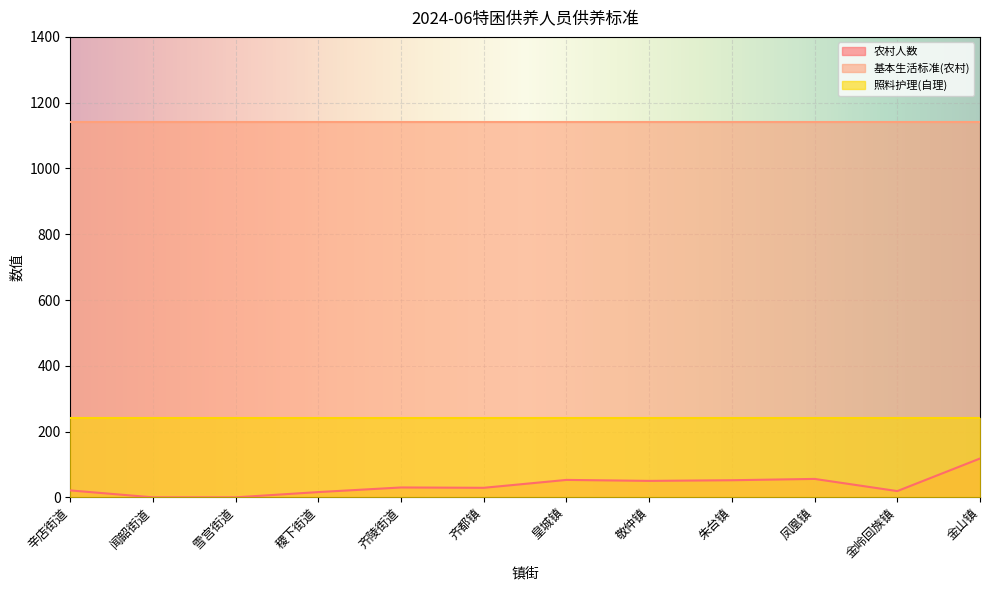

What position from the left is 金岭回族镇?

11